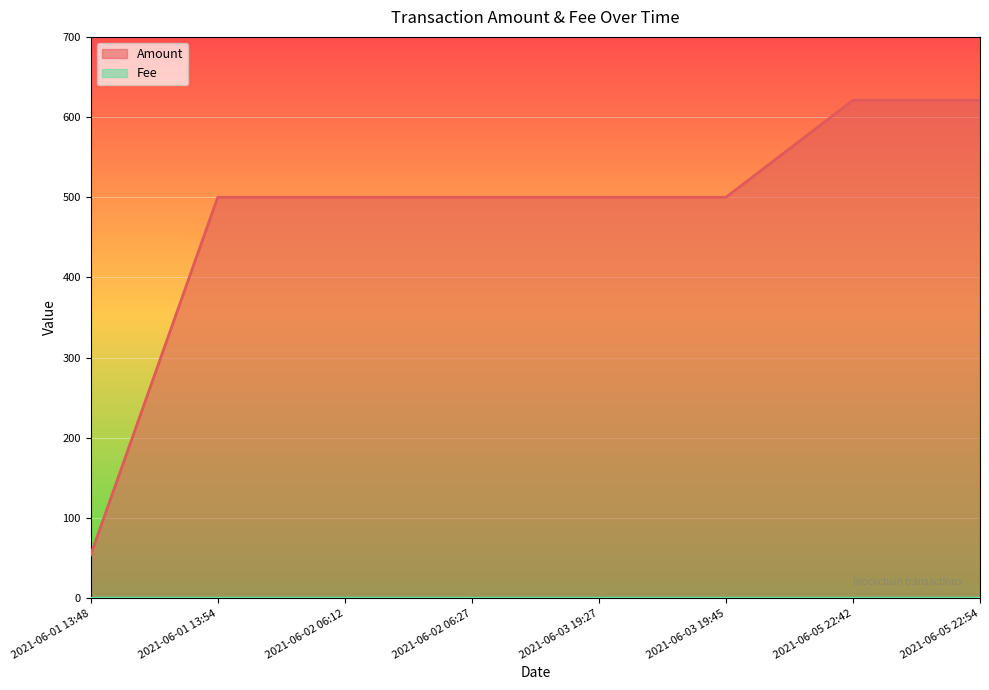

Rank the series by their maximum value, from highest to lowest.

Amount, Fee